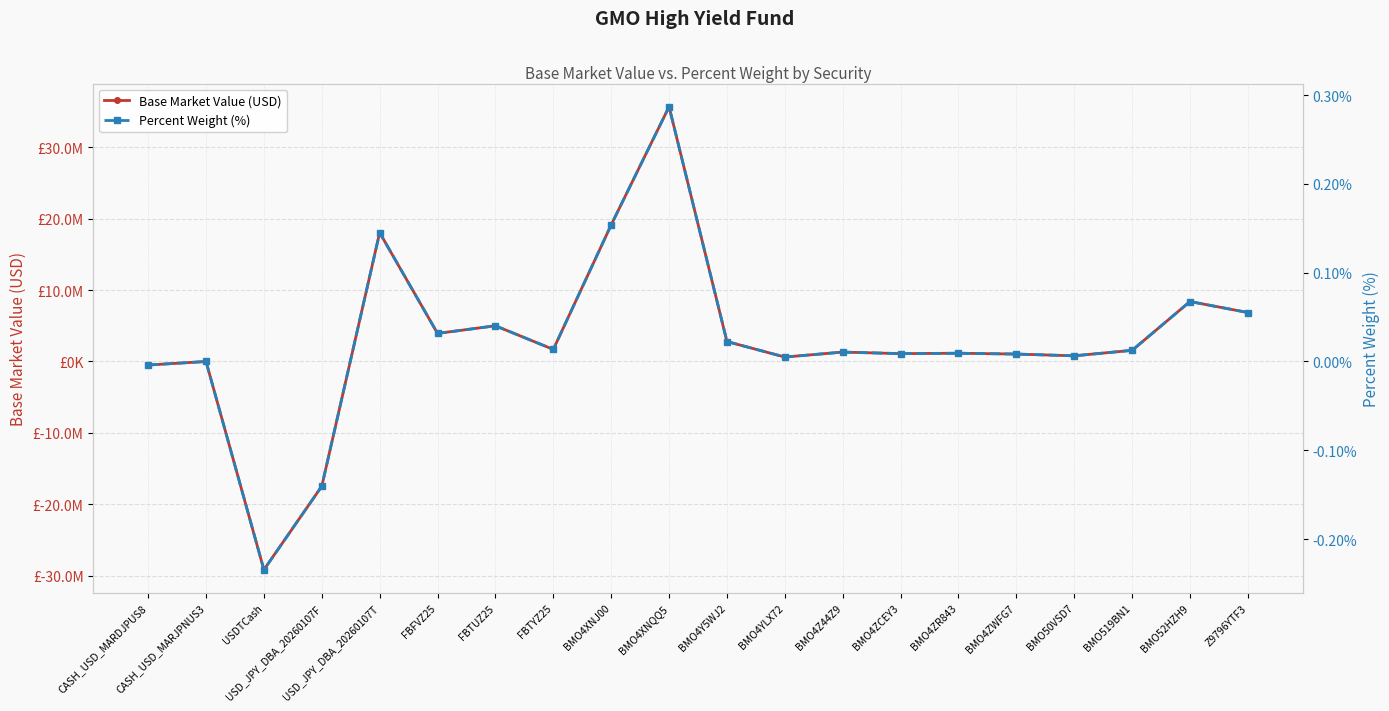

How many lines are shown in the chart?

2